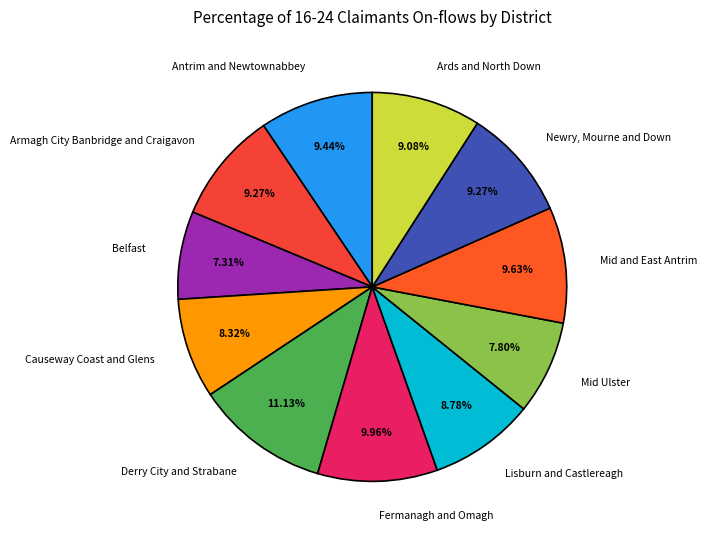

To the nearest percent, what portion does Lisburn and Castlereagh represent?

9%